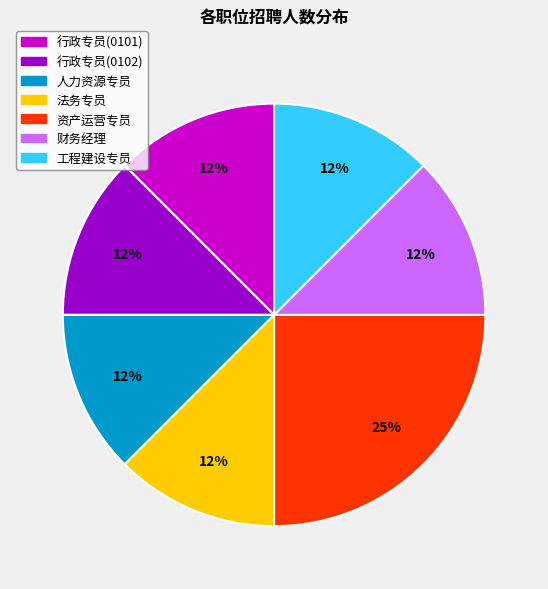

Which category has the biggest portion of the pie?

资产运营专员